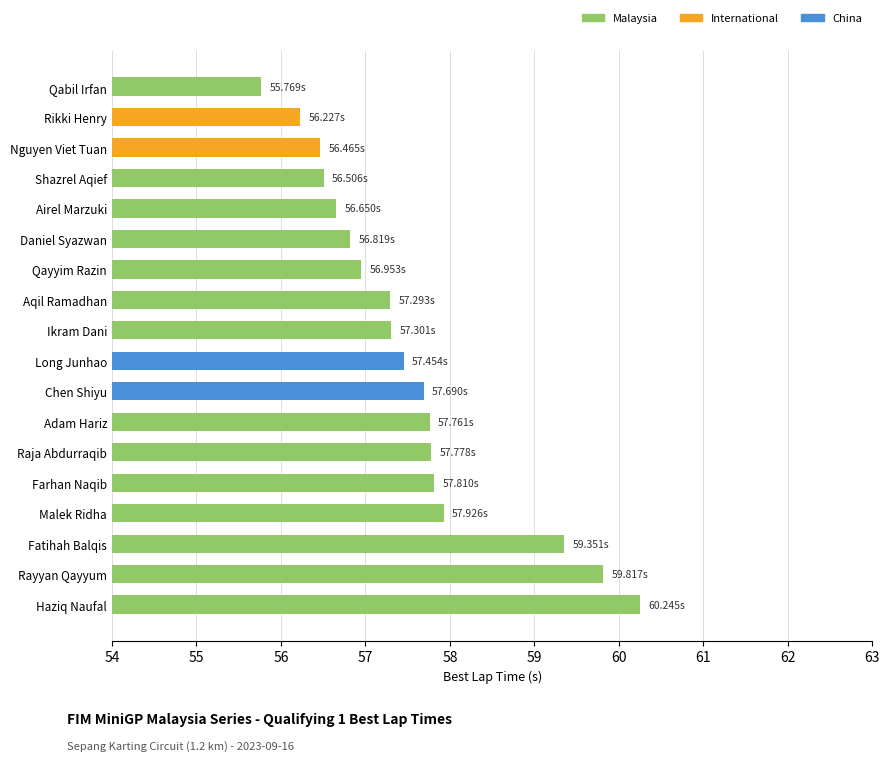

What is the sum of the values at Long Junhao and Rikki Henry?

113.7